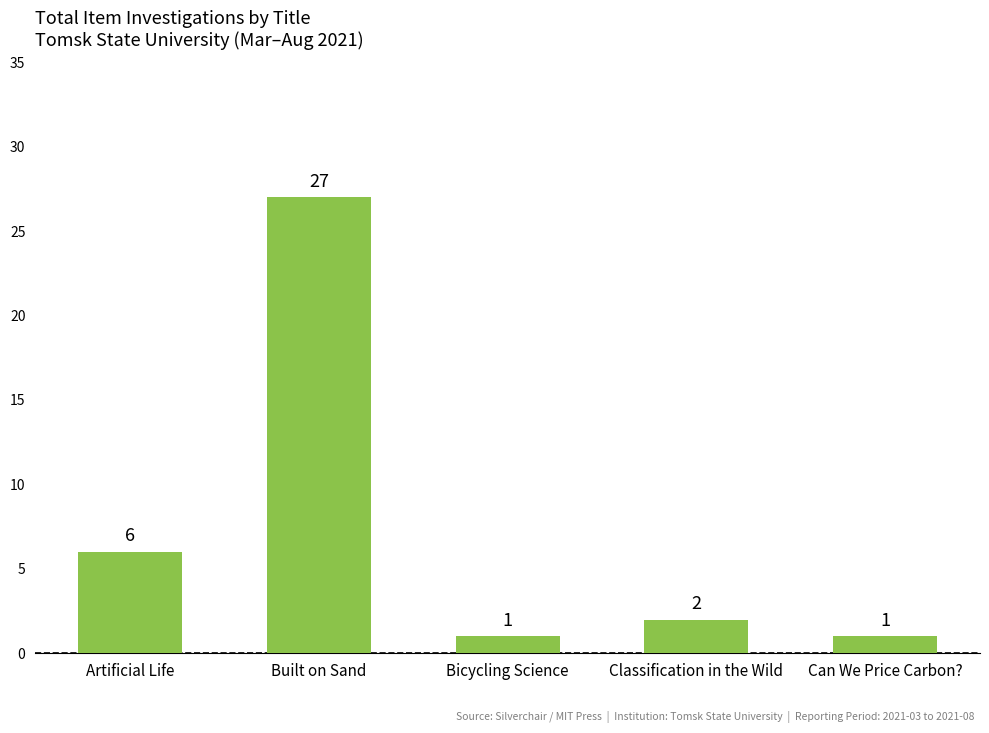

What position from the left is Artificial Life?

1